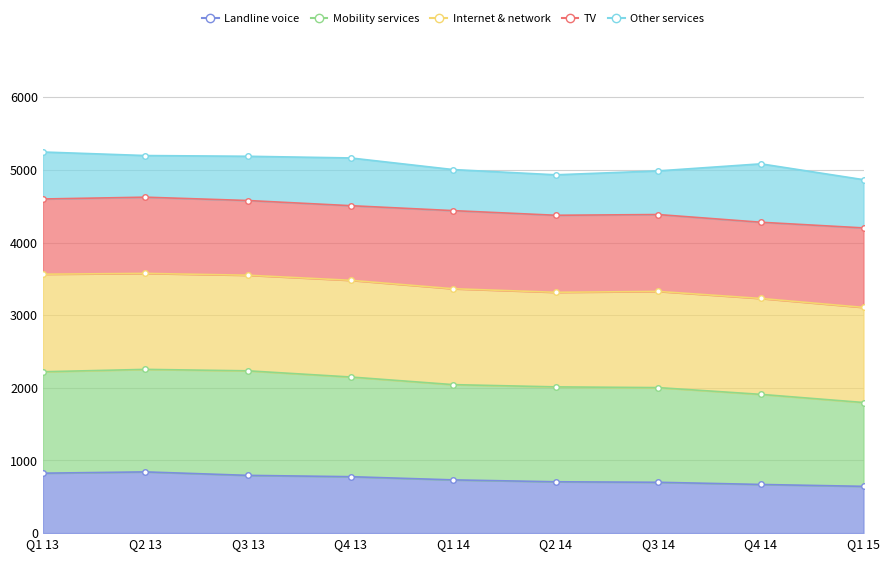

Where is the first local maximum for TV?

Q2 13